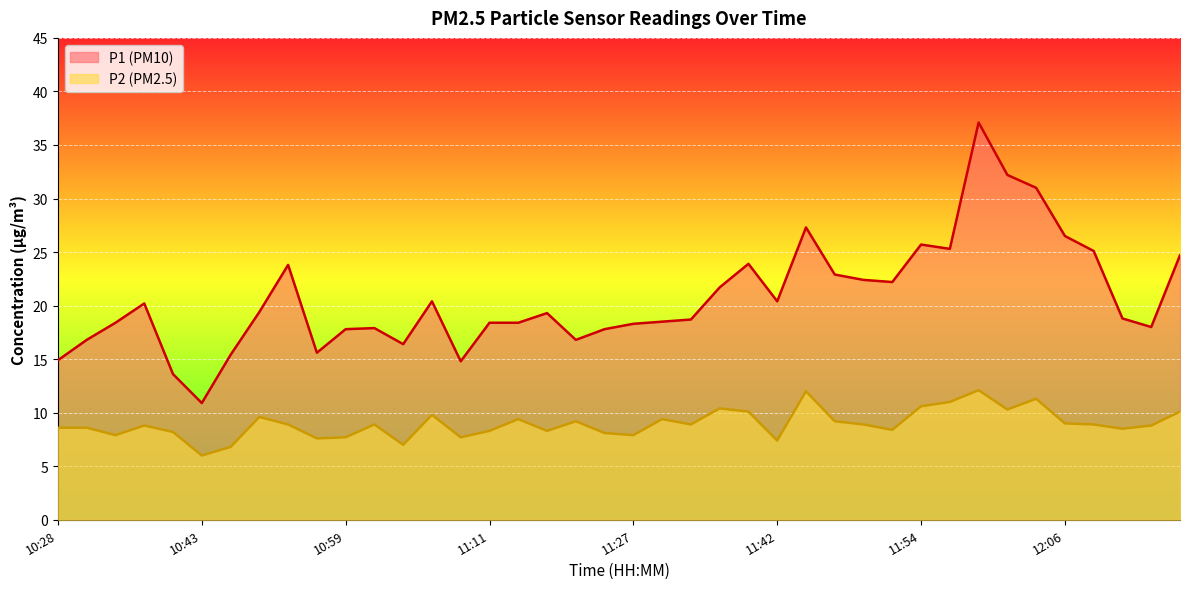

Reading right to left, what are all the values shown in this chart?

P1: 12:16=24.7	12:14=18.0	12:11=18.8	12:09=25.1	12:06=26.5	12:04=31.0	12:02=32.2	11:59=37.1	11:57=25.3	11:54=25.7	11:52=22.2	11:49=22.4	11:47=22.9	11:44=27.3	11:42=20.4	11:39=23.9	11:34=21.7	11:32=18.7	11:29=18.5	11:27=18.3	11:24=17.8	11:22=16.8	11:16=19.3	11:14=18.4	11:11=18.4	11:09=14.8	11:06=20.4	11:04=16.4	11:01=17.9	10:59=17.8	10:56=15.6	10:51=23.8	10:48=19.4	10:46=15.4	10:43=10.9	10:41=13.6	10:38=20.2	10:36=18.4	10:33=16.8	10:28=14.9
P2: 12:16=10.1	12:14=8.8	12:11=8.5	12:09=8.9	12:06=9.0	12:04=11.3	12:02=10.3	11:59=12.1	11:57=11.0	11:54=10.6	11:52=8.4	11:49=8.9	11:47=9.2	11:44=12.0	11:42=7.4	11:39=10.1	11:34=10.4	11:32=8.9	11:29=9.4	11:27=7.9	11:24=8.1	11:22=9.2	11:16=8.3	11:14=9.4	11:11=8.3	11:09=7.7	11:06=9.8	11:04=7.0	11:01=8.9	10:59=7.7	10:56=7.6	10:51=8.9	10:48=9.6	10:46=6.8	10:43=6.0	10:41=8.2	10:38=8.8	10:36=7.9	10:33=8.6	10:28=8.6